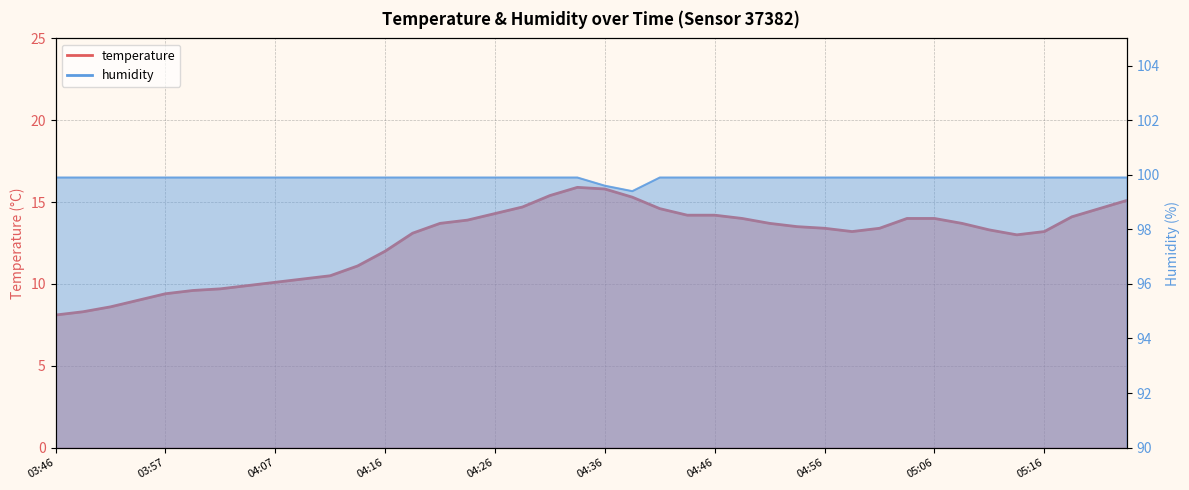

True or false: humidity and temperature intersect in this chart.

False